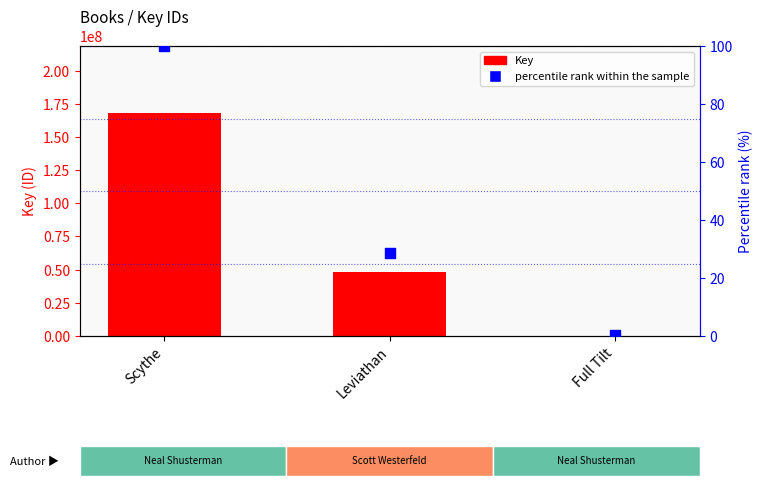

At which category is the sum across all series the highest?

Scythe